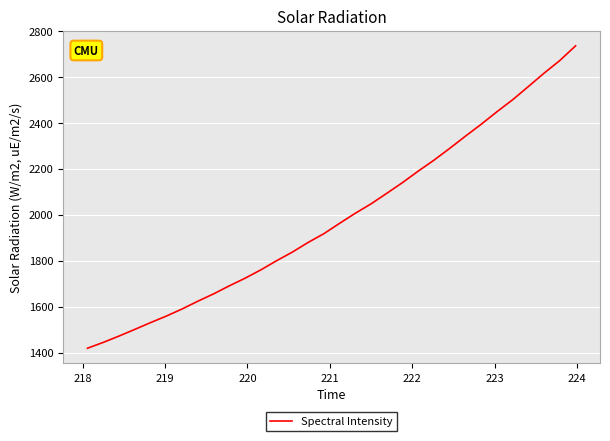

What is the difference between the maximum and minimum values?

1316.8